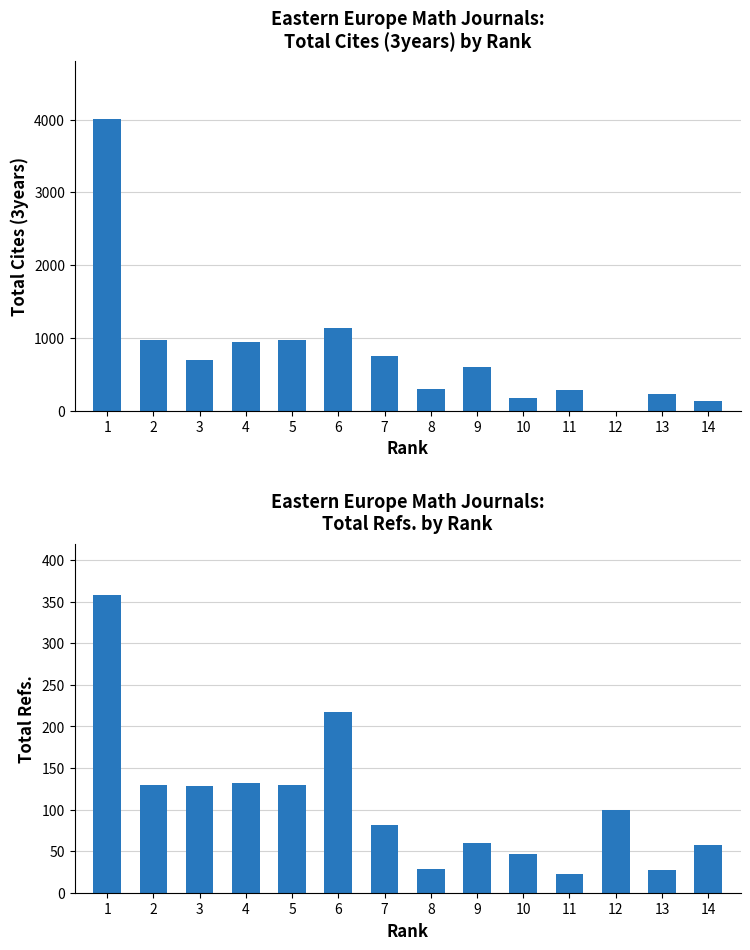

How many data points in Total Refs. are less than 100?

7